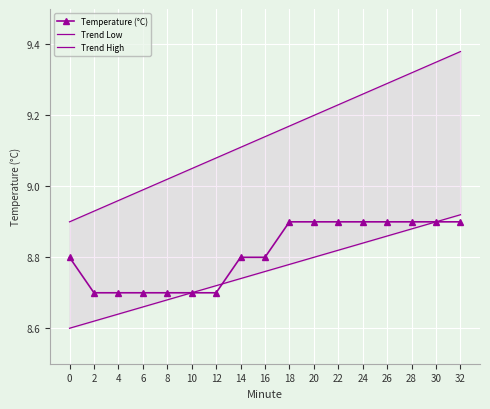

True or false: Temperature (°C) has a value of 15.5 at 32.

False